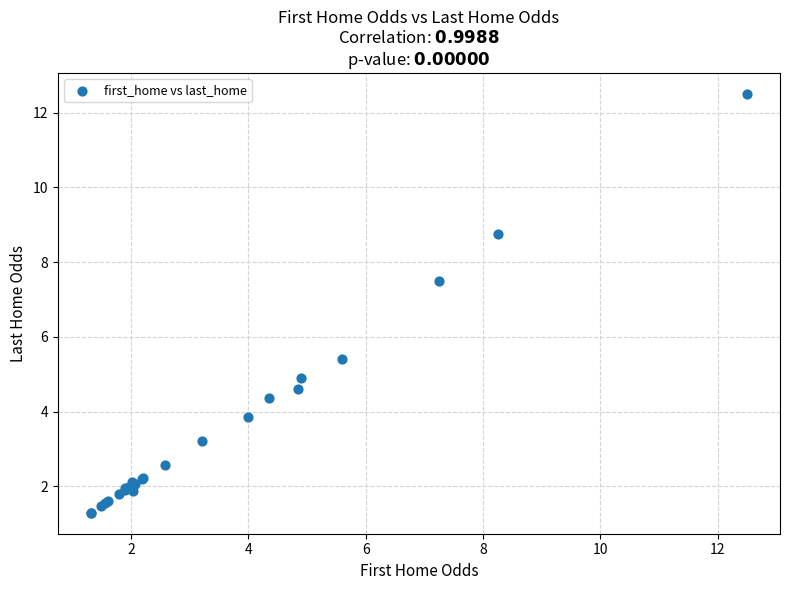

What Y value in the scatter plot is closest to 6?

5.4